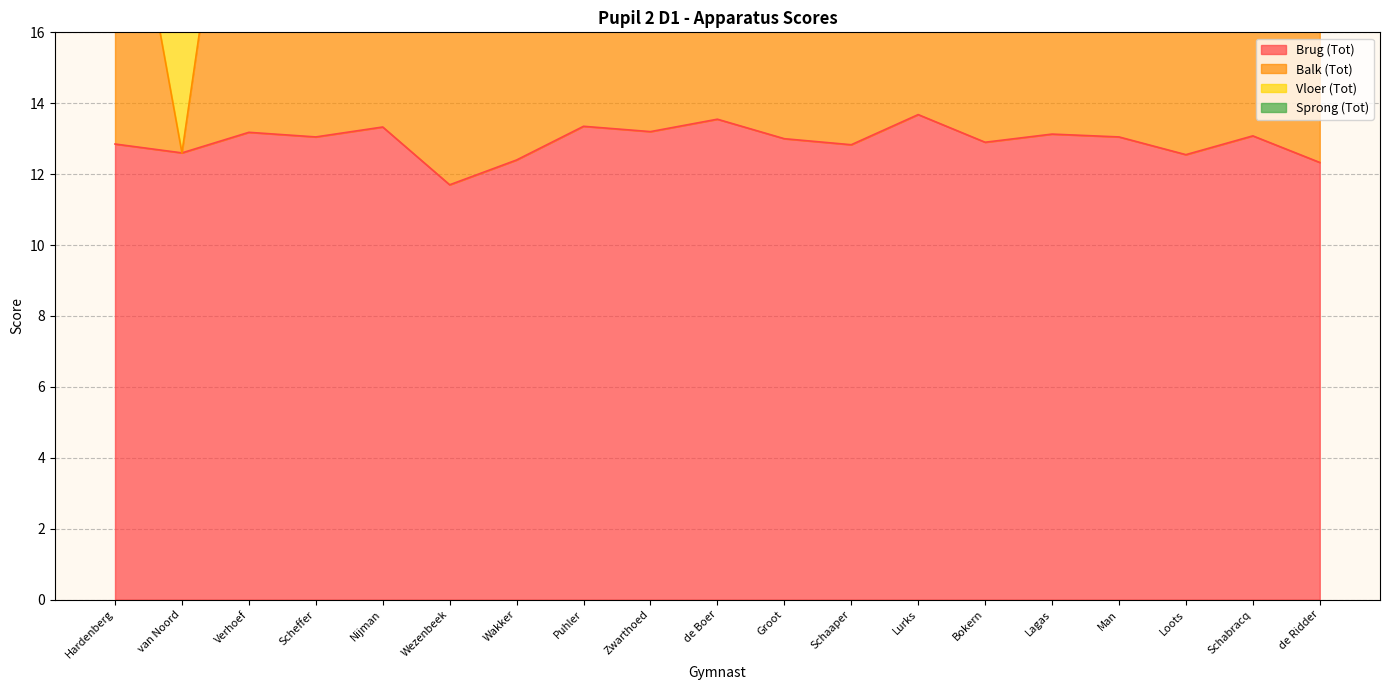

True or false: Brug (Tot) has a value of 13.1 at Schabracq.

True